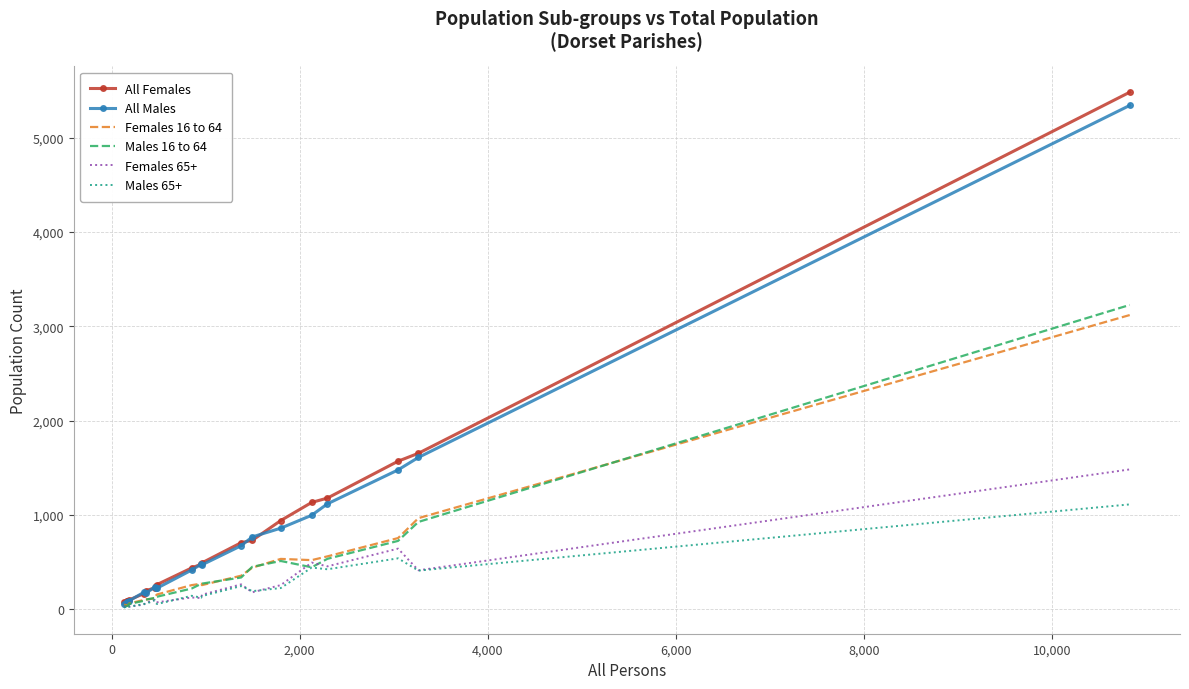

What is the greatest value displayed?

5482